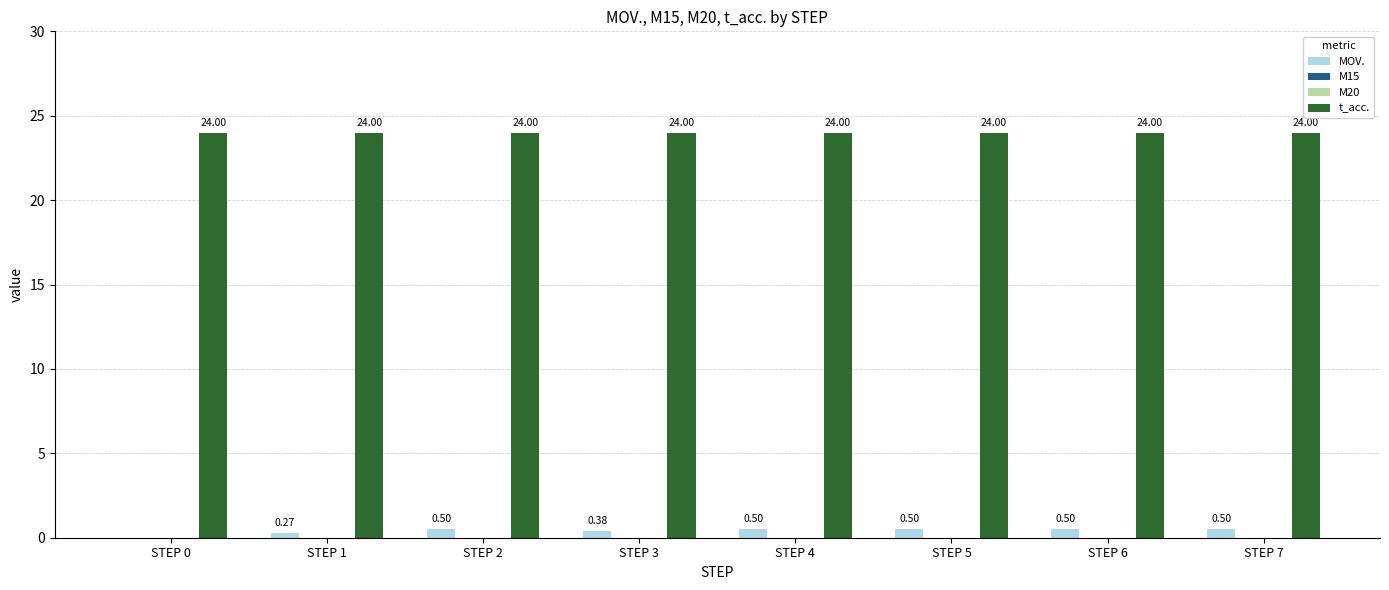

Which label corresponds to the smallest value in the chart?

STEP 0